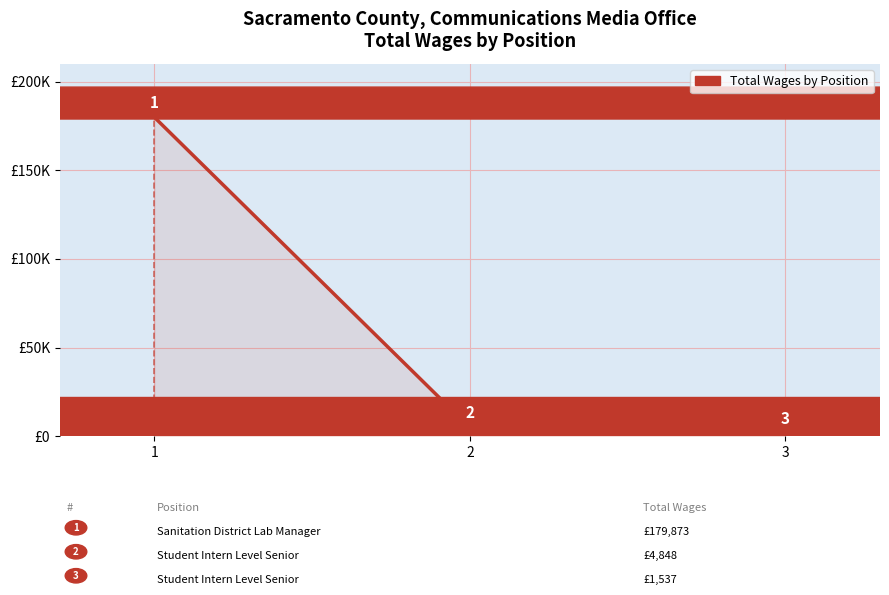

Reading left to right, transcribe all the data shown in this chart.

1=179873	2=4848	3=1537